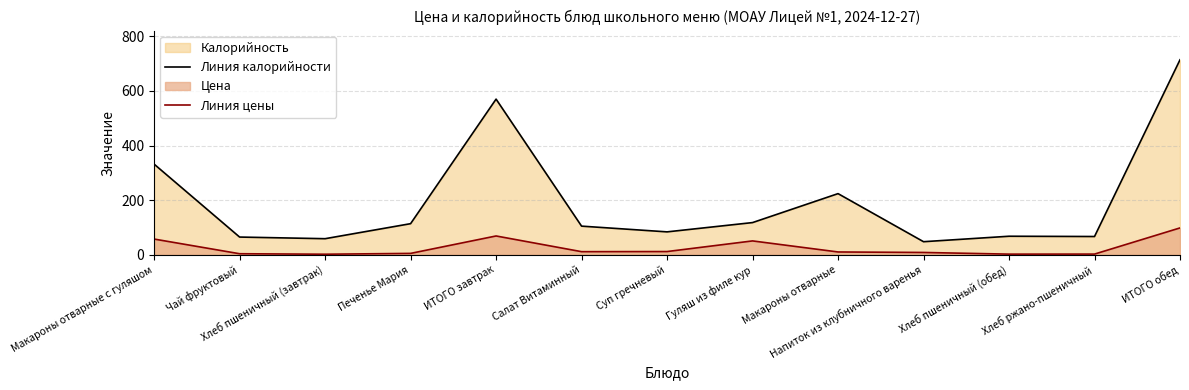

What is the difference between the maximum and second lowest values in the Линия цены series?

96.0